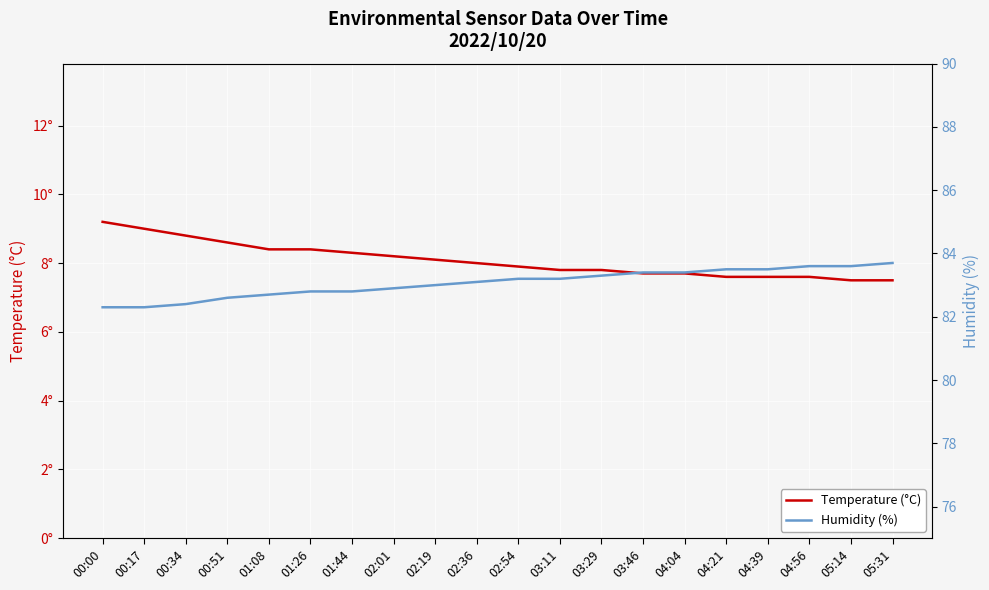

Rank the series by their average value, from lowest to highest.

Temperature (°C), Humidity (%)